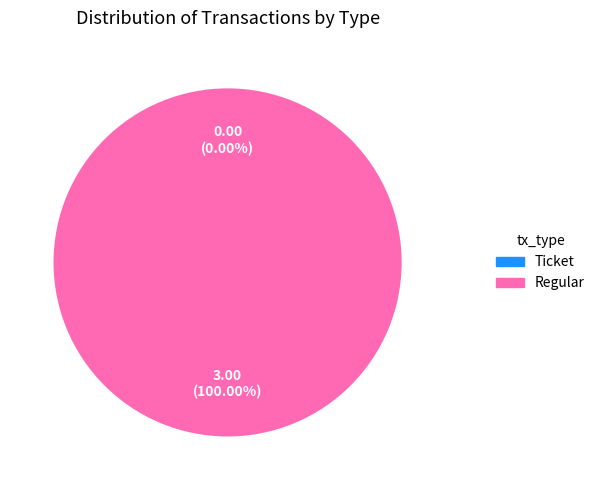

Rank the categories by value from highest to lowest.

Regular, Ticket